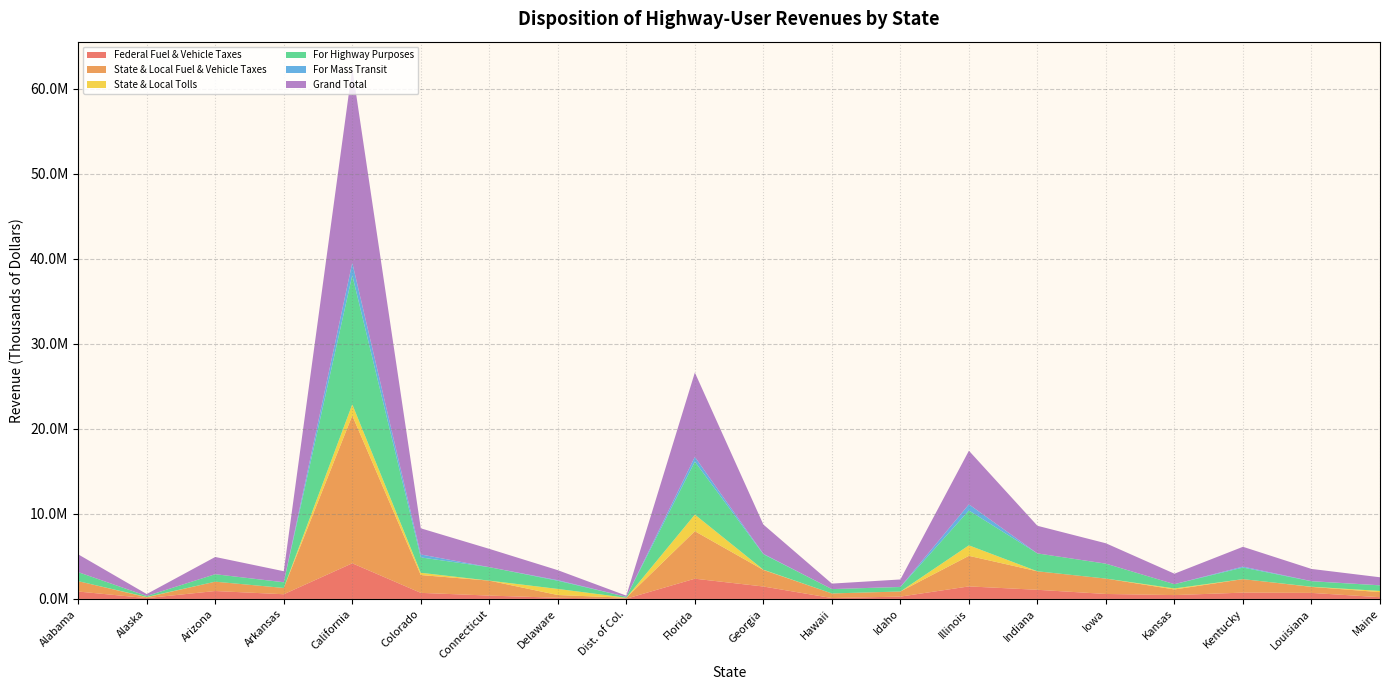

Reading right to left, transcribe all the data shown in this chart.

Federal Fuel & Vehicle Taxes: 202871	708464	742223	451430	584086	1073921	1472201	274409	103725	1460573	2377402	28477	134650	392761	713124	4189629	551580	929373	97756	869580
State & Local Fuel & Vehicle Taxes: 594423	707339	1585773	660552	1807953	2174291	3593945	599117	541433	1946592	5584384	109393	323421	1757391	2094490	17367685	739392	1097229	98416	1218217
State & Local Tolls: 143698	18776	0	120053	0	0	1234379	0	0	31474	1952447	0	716904	0	265511	1320268	0	0	27797	0
For Highway Purposes: 653945	641621	1362363	502088	1748062	2102405	4096739	528721	511420	1818657	6230450	104430	961643	1583383	1808103	15180375	661298	878904	122104	1058725
For Mass Transit: 9823	15674	111328	1063	8102	0	724338	12405	0	49605	555419	4017	66939	2637	346763	1458897	13935	0	4109	4875
Grand Total: 940992	1434579	2327996	1232035	2392039	3248212	6300525	873526	645158	3438639	9914233	137870	1174975	2150152	3073125	22877582	1290972	2026602	223969	2087797